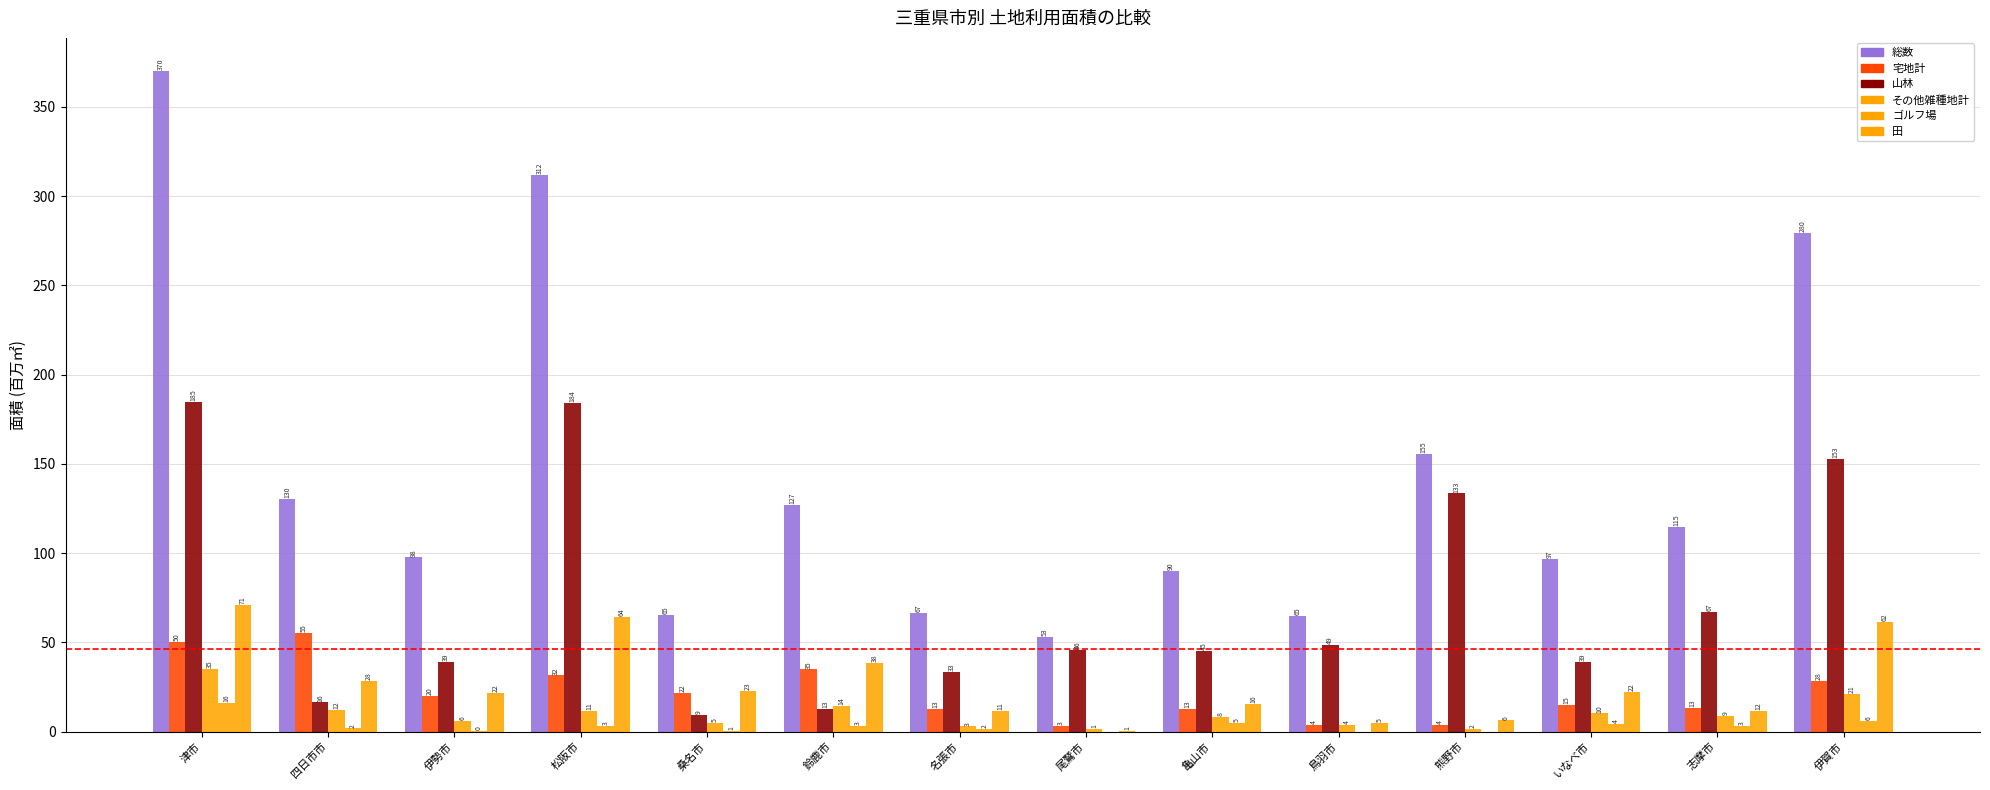

Count the number of data series in this chart.

6